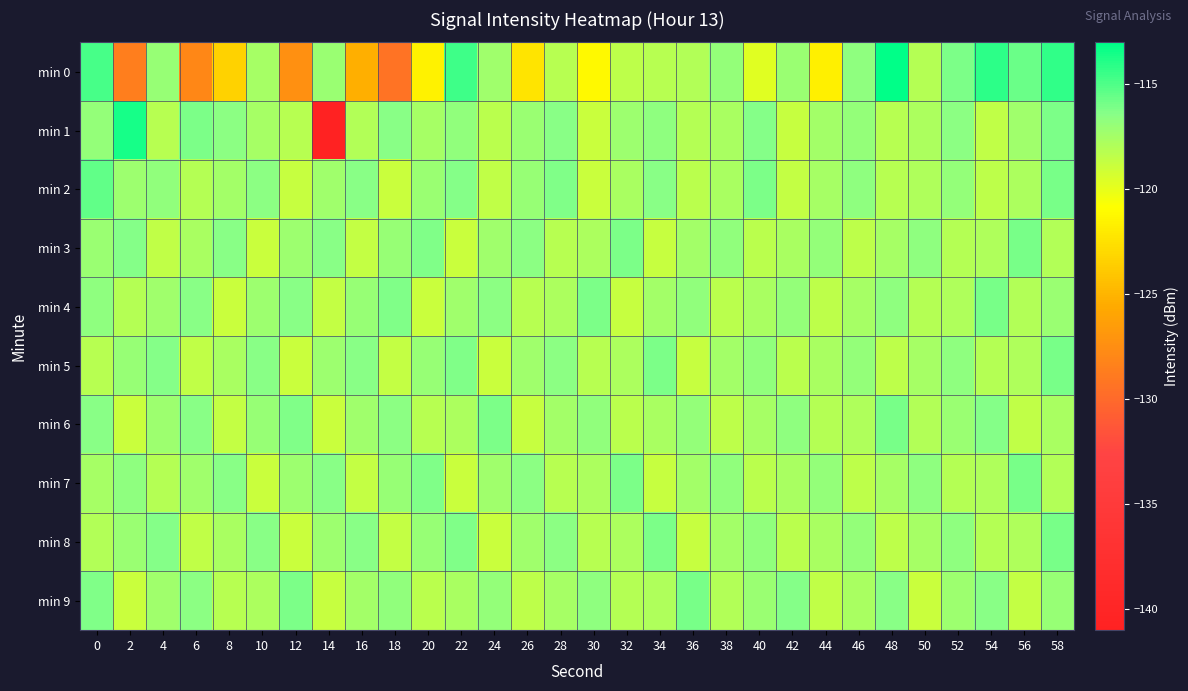

Which series has the largest range (max minus min)?

min 1